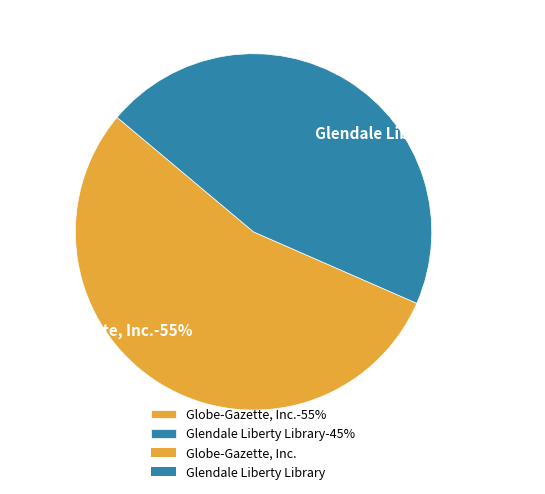

Which category has the smallest portion of the pie?

Glendale Liberty Library